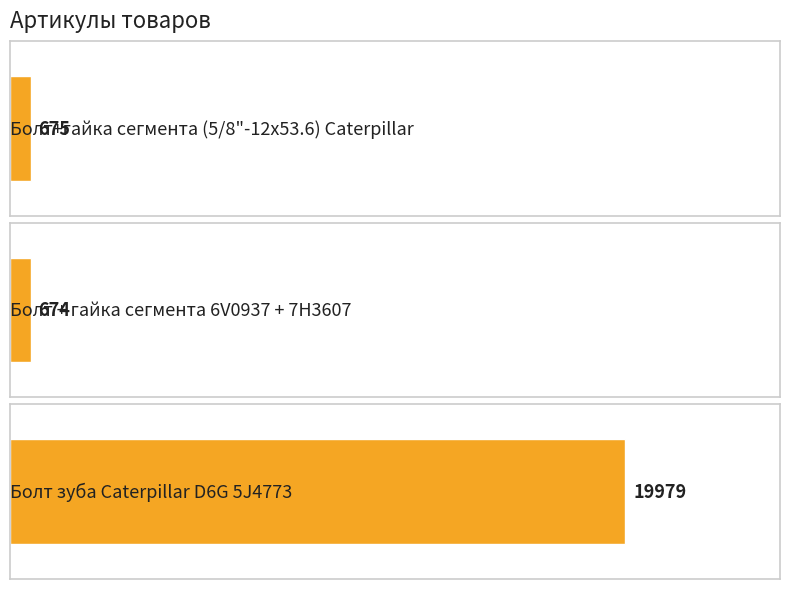

Does the chart contain any negative values?

No